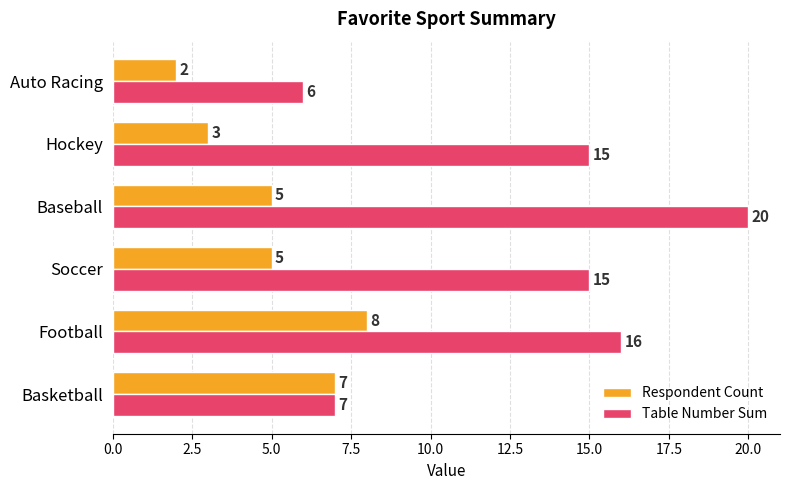

What is the sum of all Table Number Sum values?

79